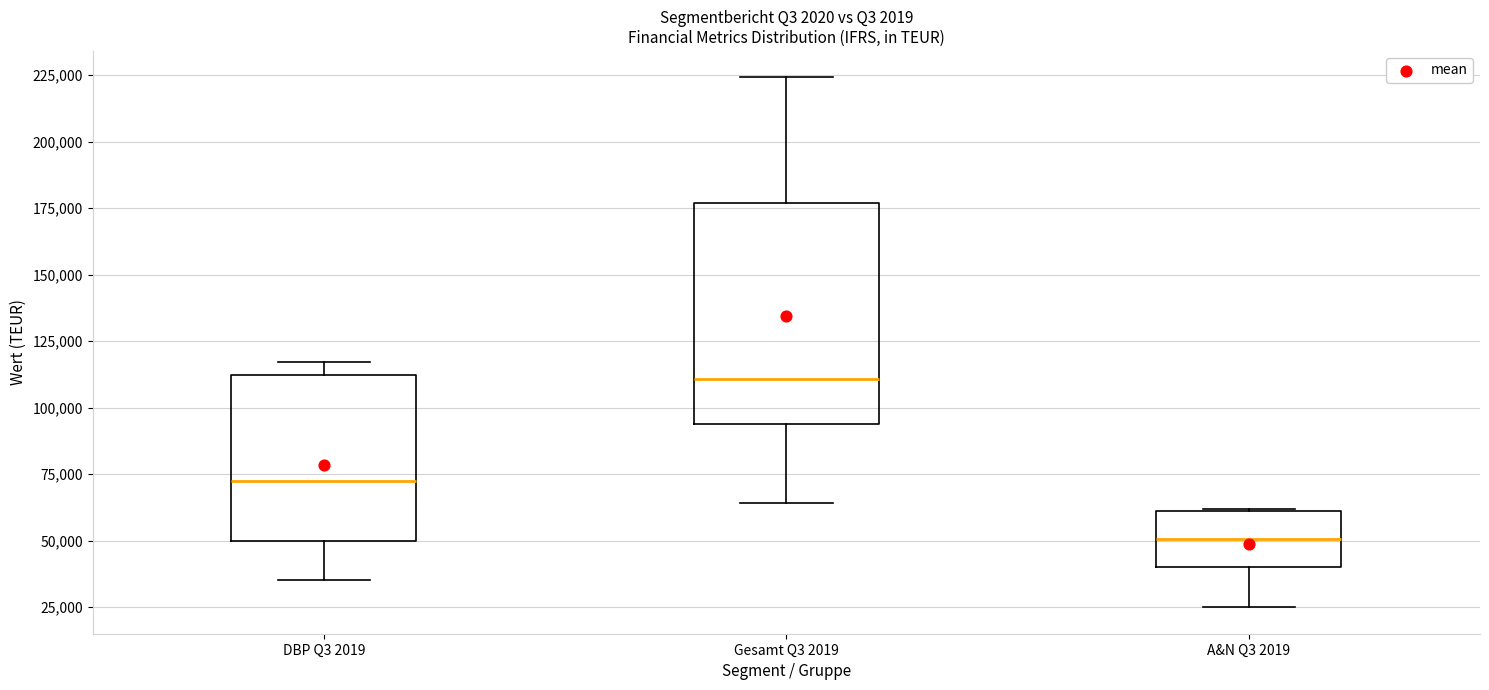

Where does the upper whisker of the box for Gesamt Q3 2019 end on the y-axis? The values are not printed on the chart, so give them approximately, as read against the axis.

225000